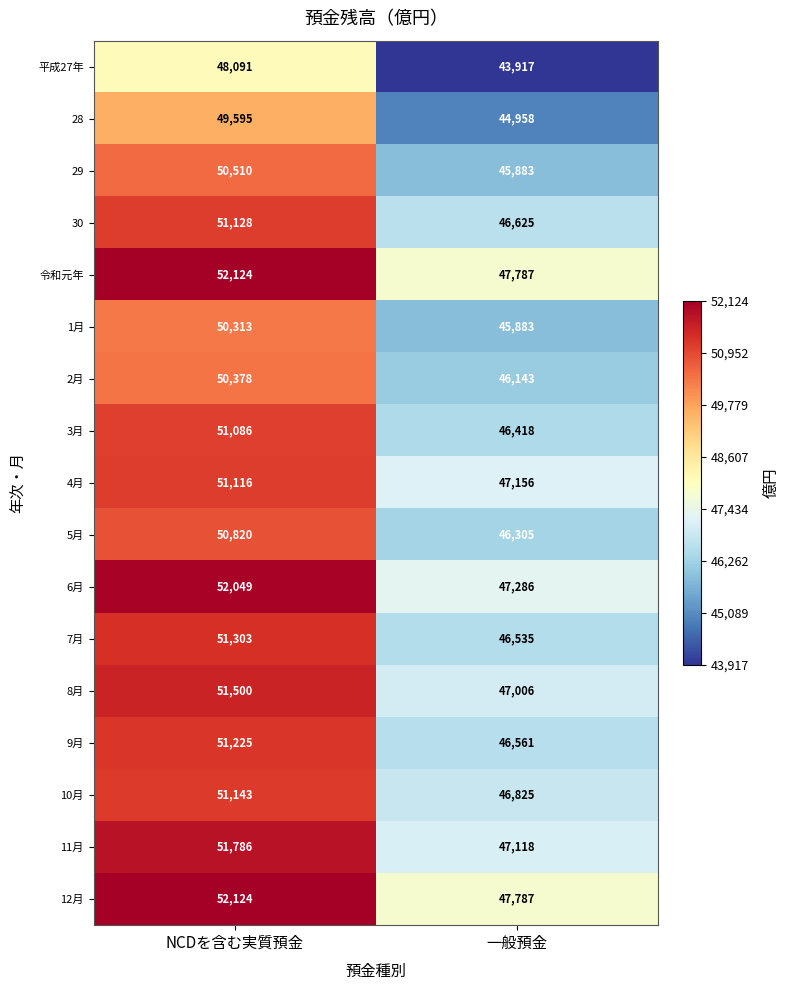

Which category has the lowest value in the 2月 series?

一般預金